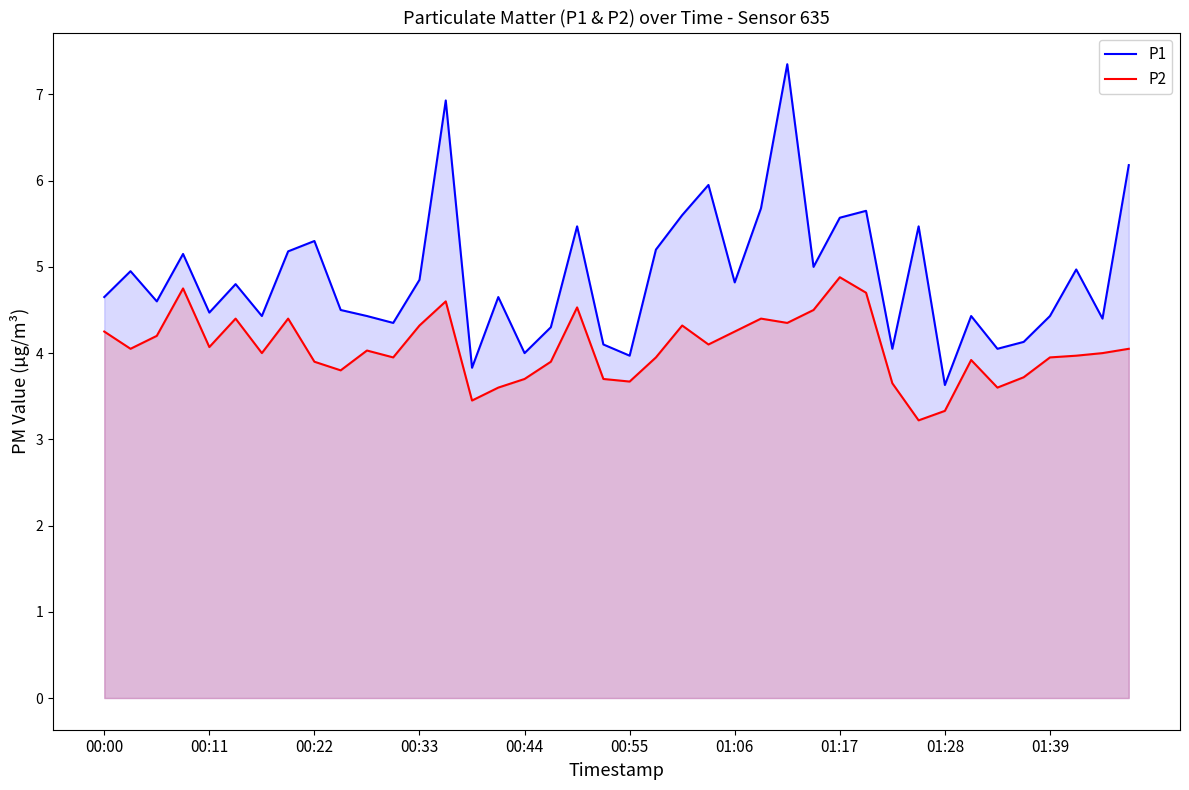

What is the spread (max minus min) of values at 01:39?

0.5